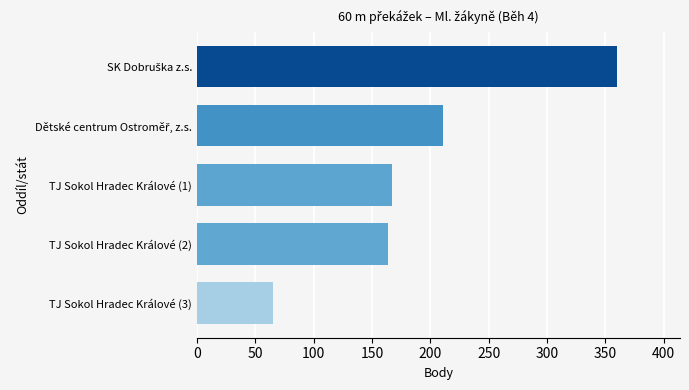

Is it true that the value at TJ Sokol Hradec Králové (3) is 113?

False